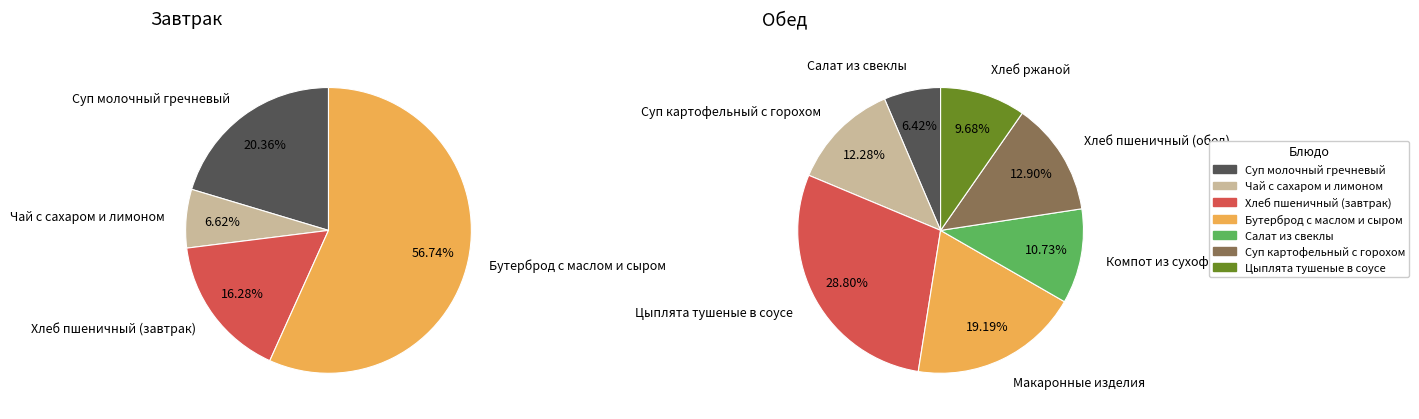

Combined, do Чай с сахаром и лимоном and Хлеб пшеничный (завтрак) account for over 50%?

No